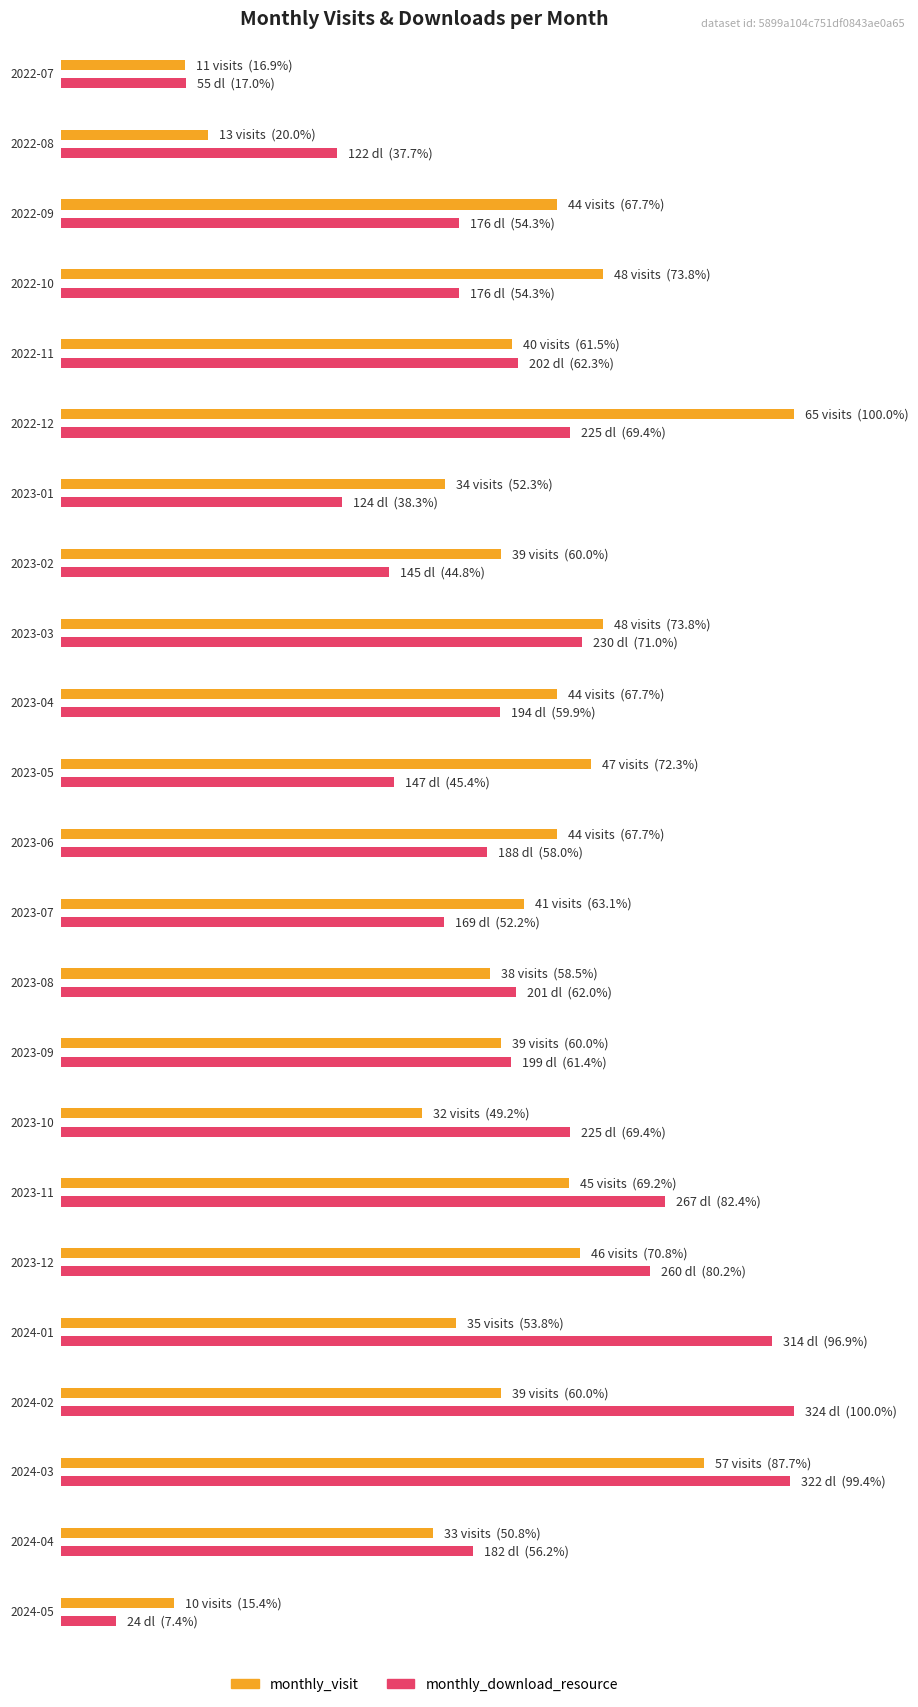

What is the label of the 17th bar from the left?

2023-11